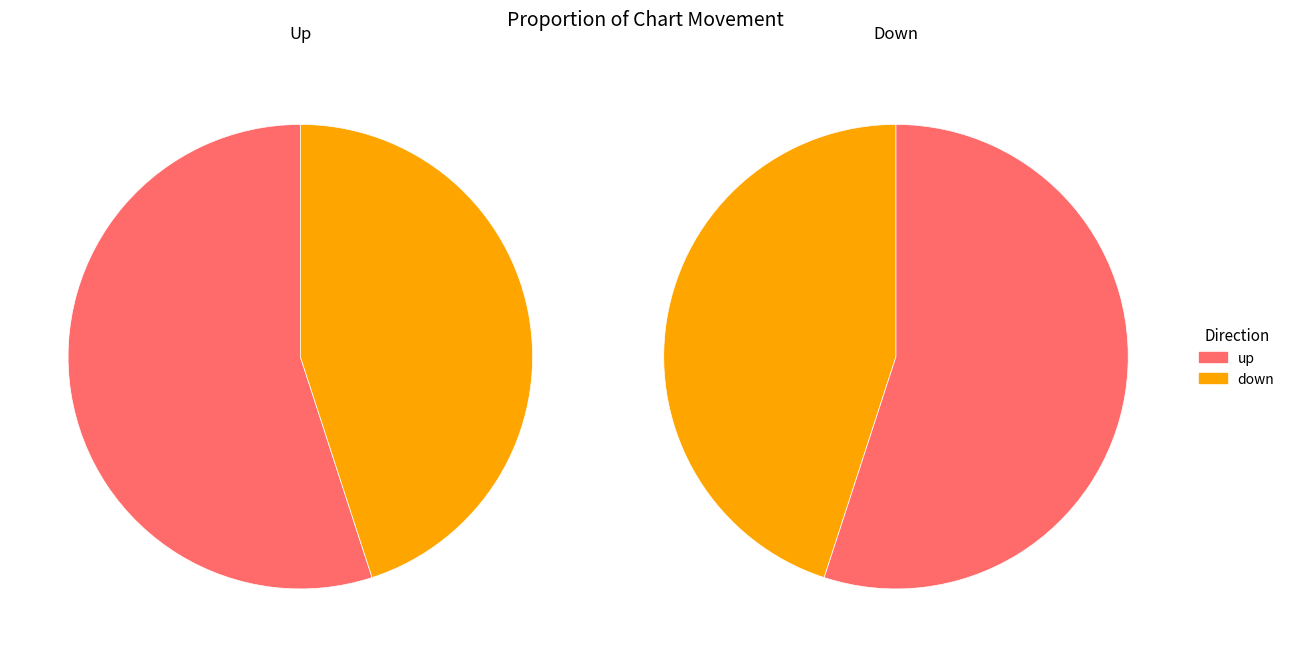

Which category accounts for the majority?

up